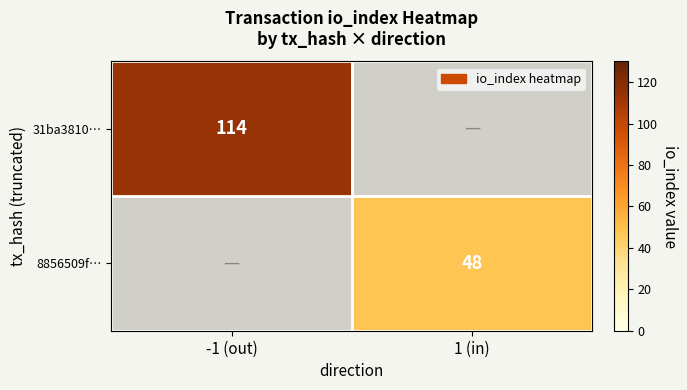

The value of 8856509f… at 1 (in) is 10. True or false?

False